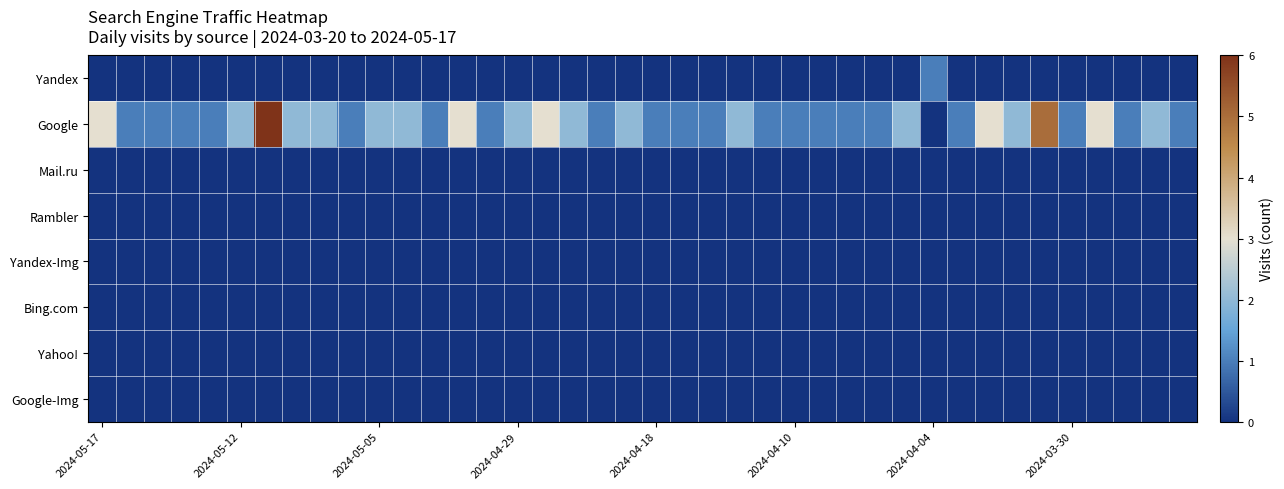

Reading left to right, list all the values displayed in this chart.

Yandex: 0	0	0	0	0	0	0	0	0	0	0	0	0	0	0	0	0	0	0	0	0	0	0	0	0	0	0	0	0	0	1	0	0	0	0	0	0	0	0	0
Google: 3	1	1	1	1	2	6	2	2	1	2	2	1	3	1	2	3	2	1	2	1	1	1	2	1	1	1	1	1	2	0	1	3	2	5	1	3	1	2	1
Mail.ru: 0	0	0	0	0	0	0	0	0	0	0	0	0	0	0	0	0	0	0	0	0	0	0	0	0	0	0	0	0	0	0	0	0	0	0	0	0	0	0	0
Rambler: 0	0	0	0	0	0	0	0	0	0	0	0	0	0	0	0	0	0	0	0	0	0	0	0	0	0	0	0	0	0	0	0	0	0	0	0	0	0	0	0
Yandex-Img: 0	0	0	0	0	0	0	0	0	0	0	0	0	0	0	0	0	0	0	0	0	0	0	0	0	0	0	0	0	0	0	0	0	0	0	0	0	0	0	0
Bing.com: 0	0	0	0	0	0	0	0	0	0	0	0	0	0	0	0	0	0	0	0	0	0	0	0	0	0	0	0	0	0	0	0	0	0	0	0	0	0	0	0
Yahoo!: 0	0	0	0	0	0	0	0	0	0	0	0	0	0	0	0	0	0	0	0	0	0	0	0	0	0	0	0	0	0	0	0	0	0	0	0	0	0	0	0
Google-Img: 0	0	0	0	0	0	0	0	0	0	0	0	0	0	0	0	0	0	0	0	0	0	0	0	0	0	0	0	0	0	0	0	0	0	0	0	0	0	0	0